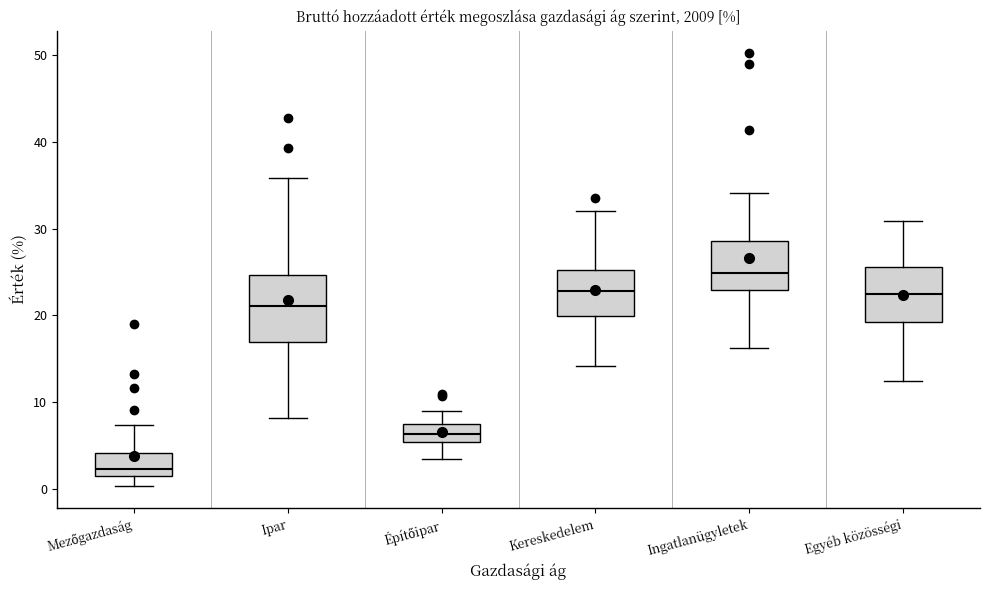

Which box has the highest median line?

Ingatlanügyletek